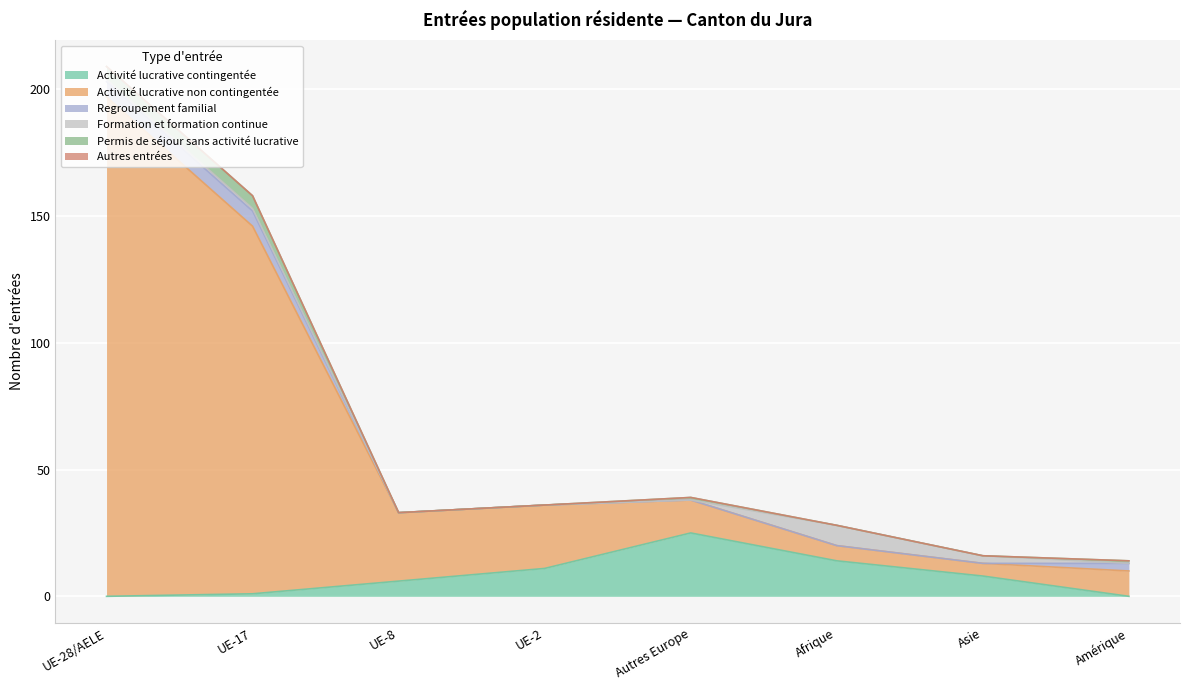

What position from the left is Amérique?

8